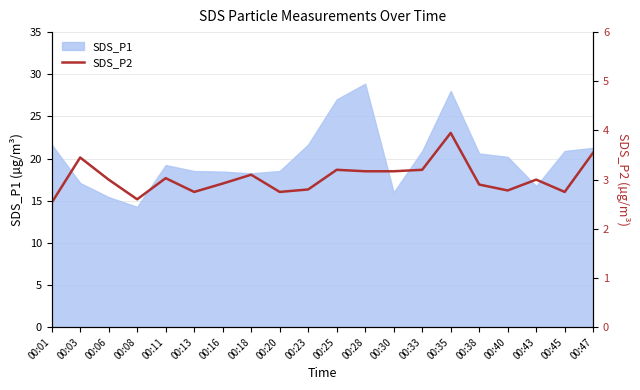

Which category has the lowest value across all series?

00:01